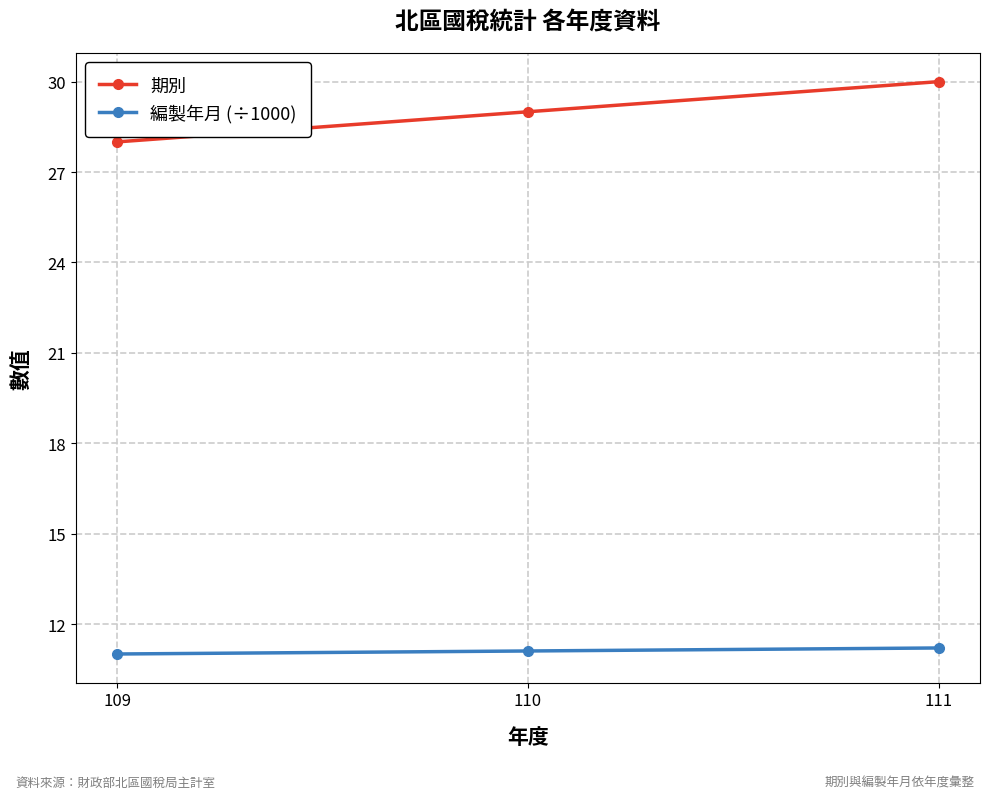

How many 期別 values are between 28 and 30?

3